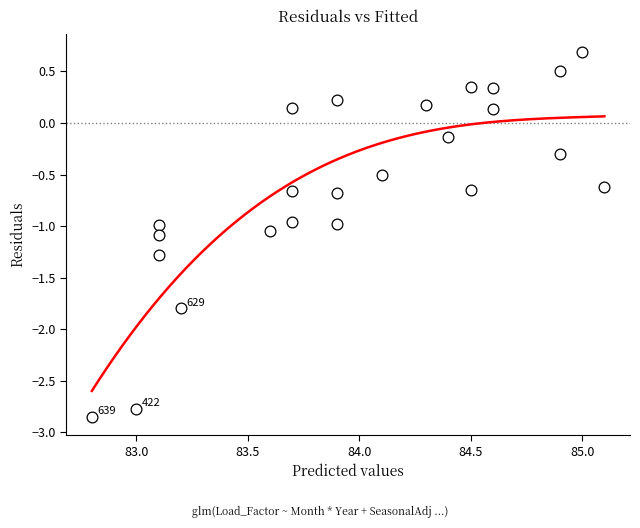

What is the range of Y values (max minus min)?

3.5